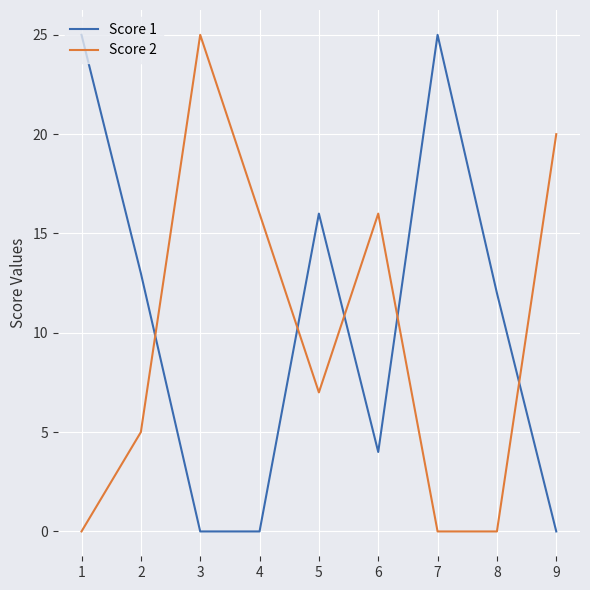

The Score 1 series shows 13 at 2. True or false?

True